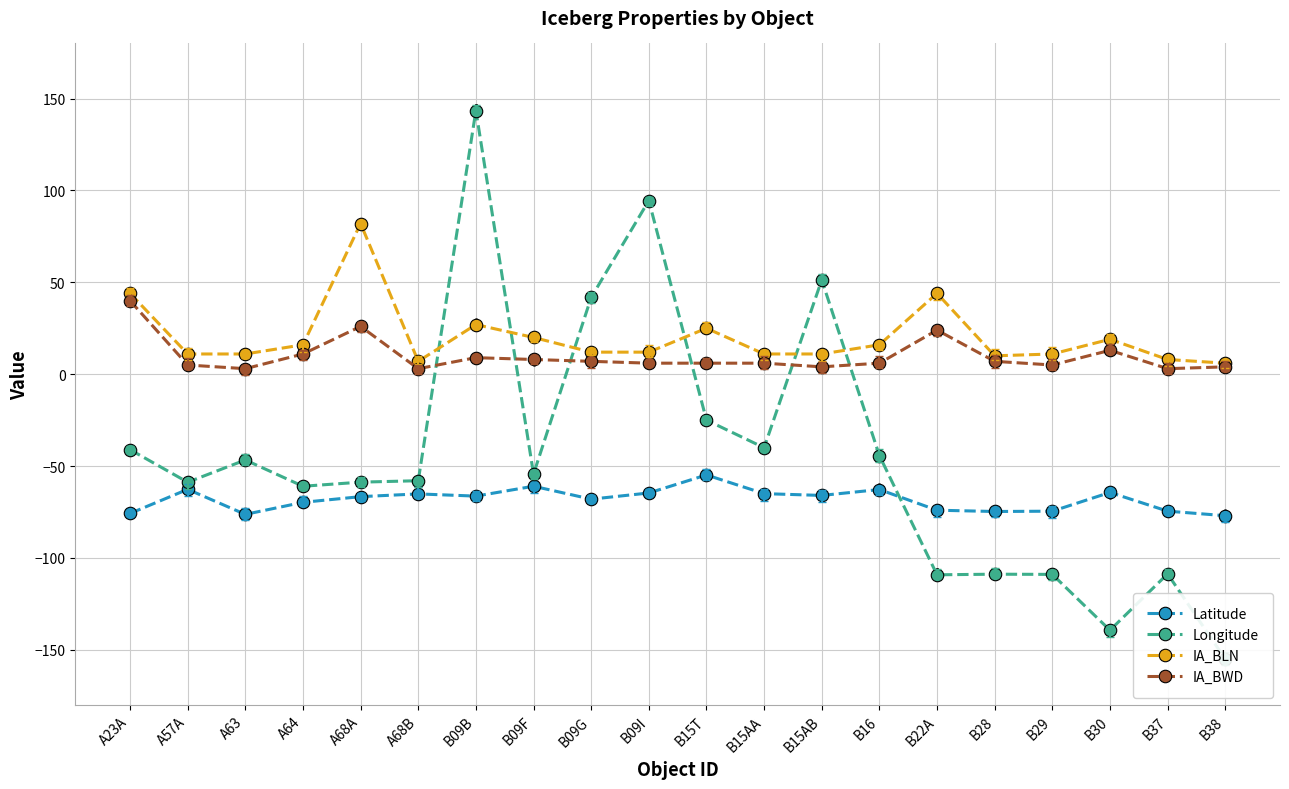

What is the label of the 10th point from the right?

B15T